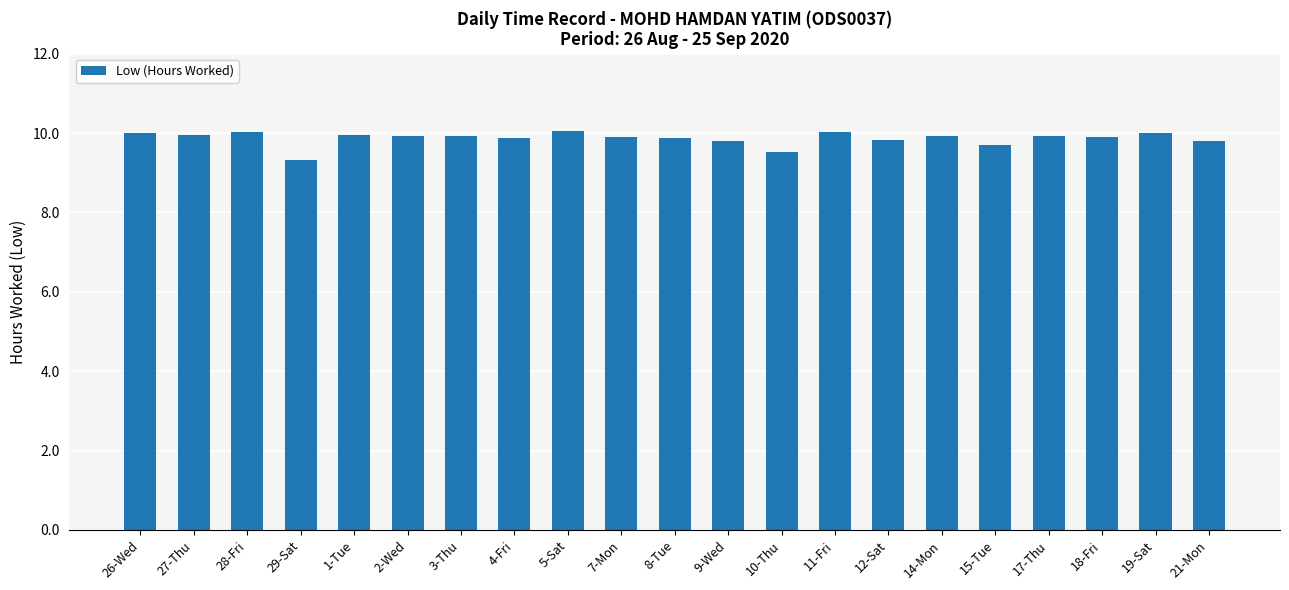

What is the ratio of the value at 28-Fri to the value at 9-Wed?

1.0